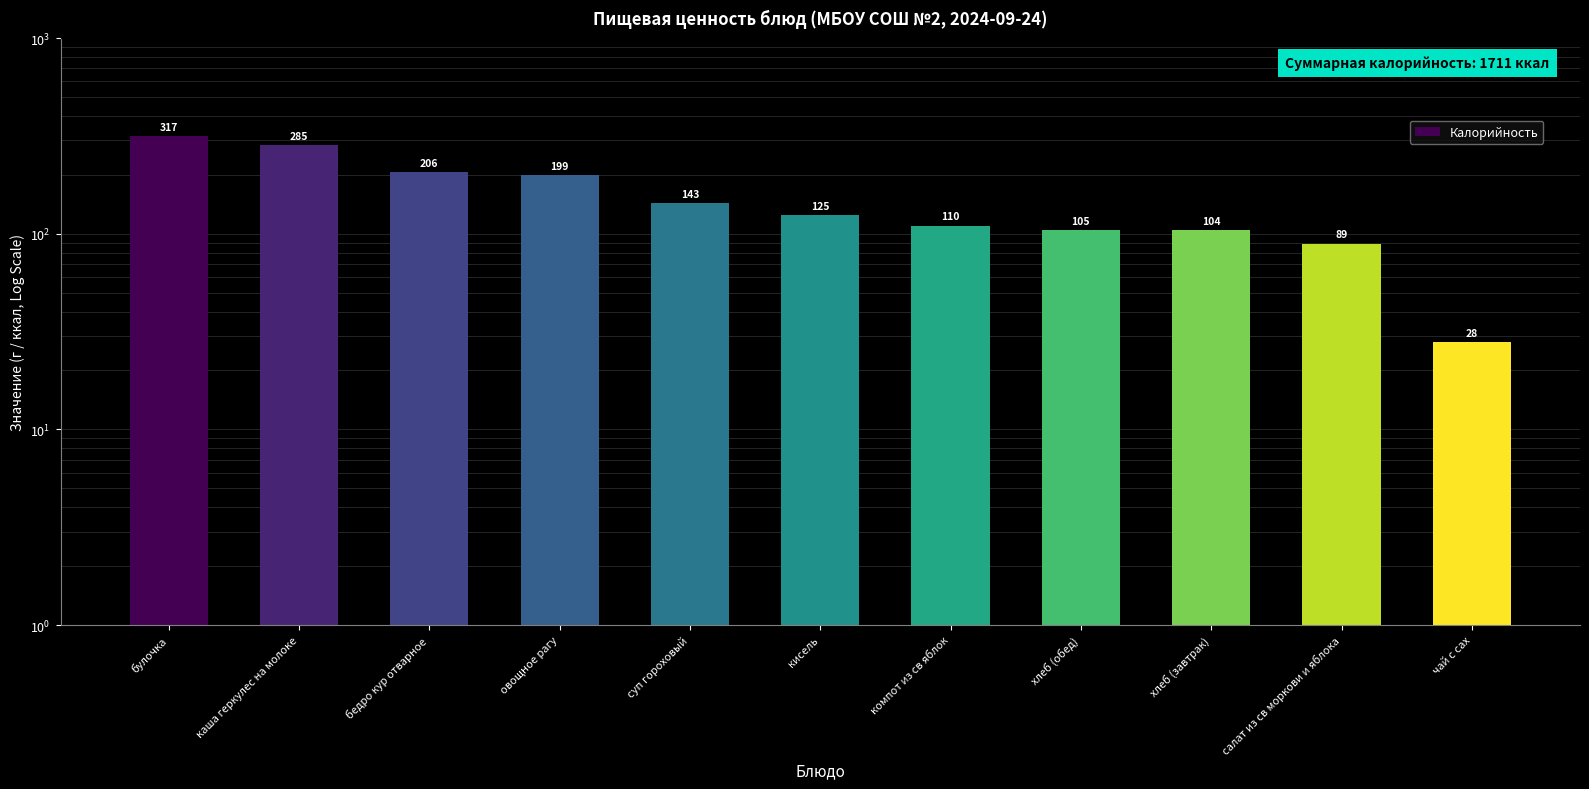

What is the label of the 5th bar from the left?

суп гороховый